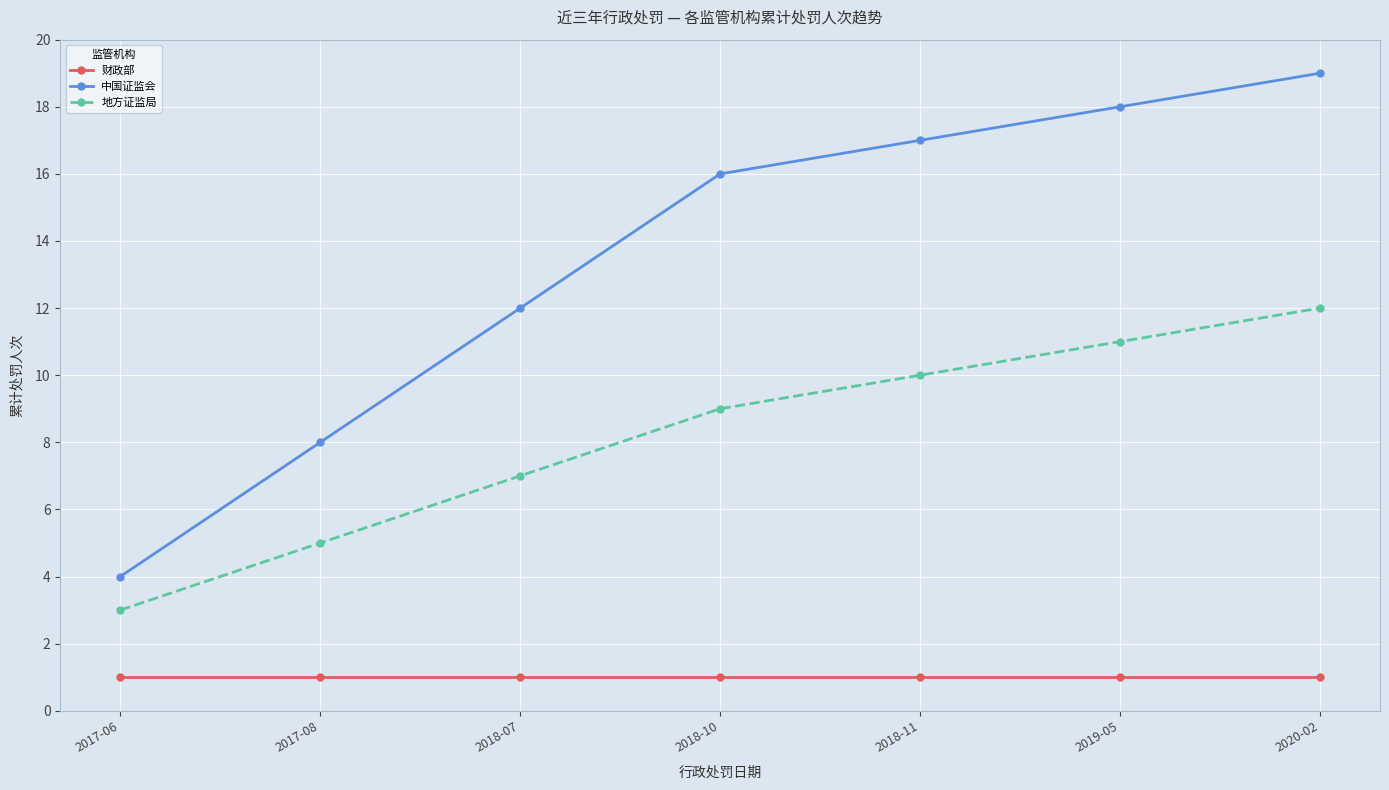

How many distinct data groups are displayed?

3